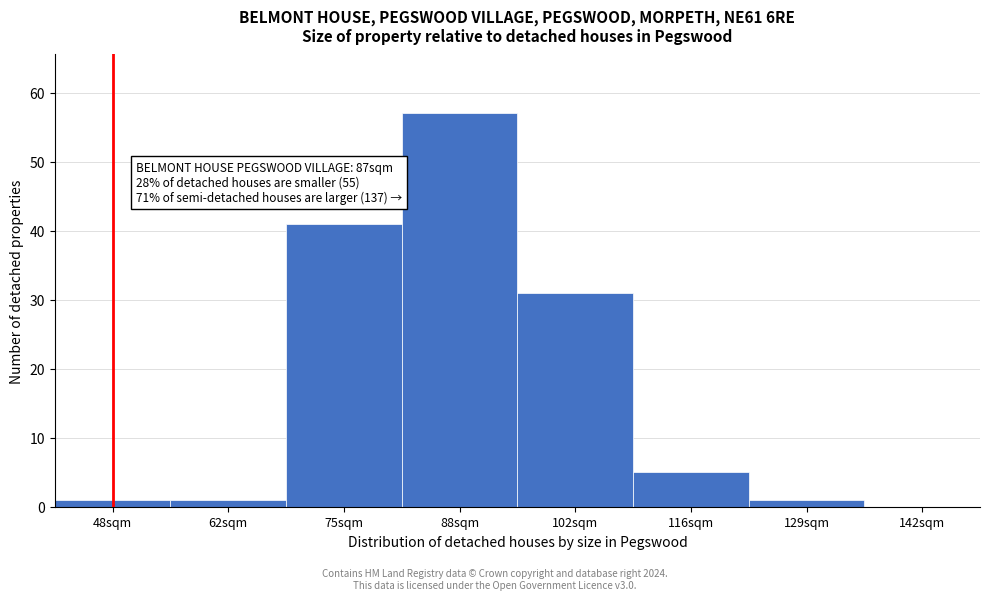

Reading left to right, what are all the values shown in this chart?

48sqm=1	62sqm=1	75sqm=41	88sqm=57	102sqm=31	116sqm=5	129sqm=1	142sqm=0